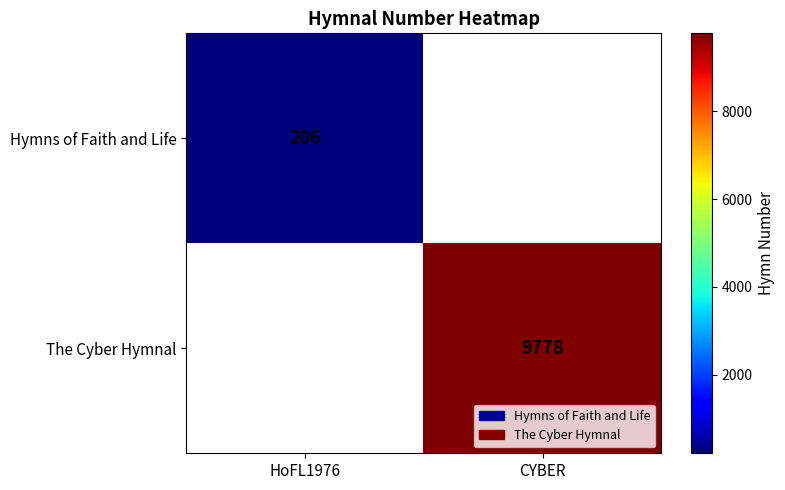

At which label does The Cyber Hymnal reach its minimum?

HoFL1976